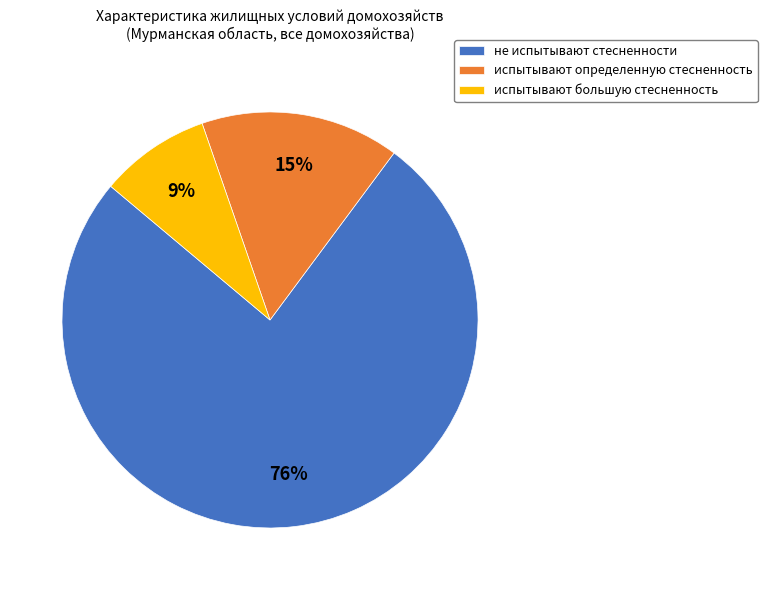

The не испытывают стесненности slice represents 76% of the pie. True or false?

True